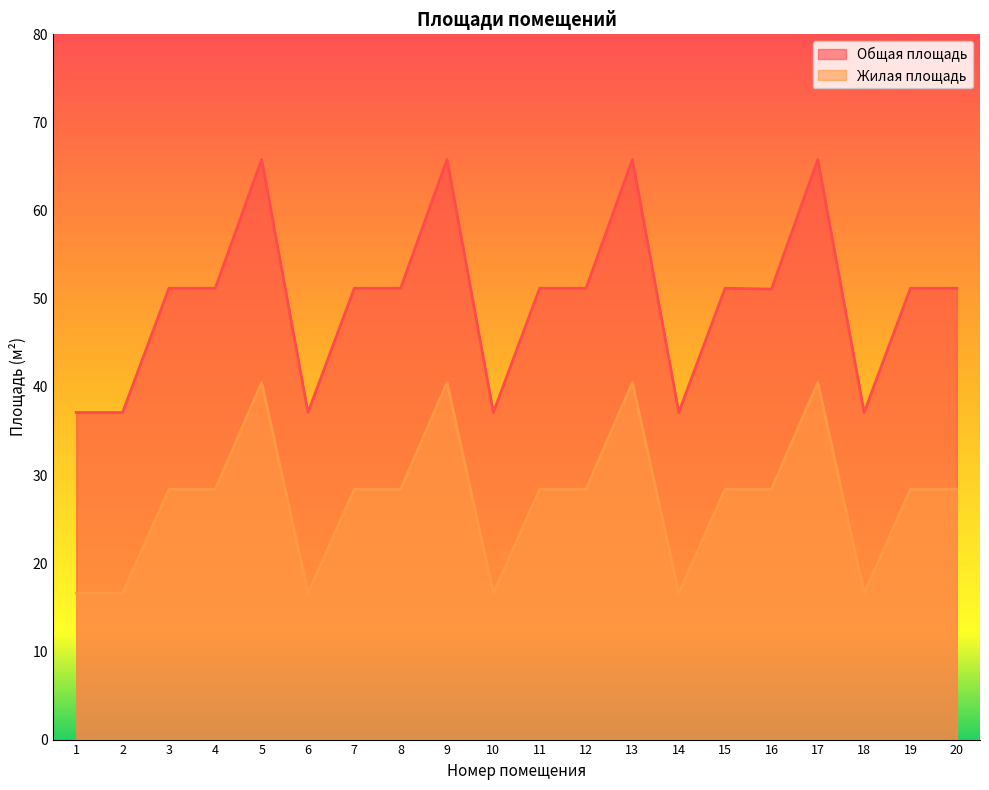

What is the difference between the second highest and minimum values in the Жилая площадь series?

23.9